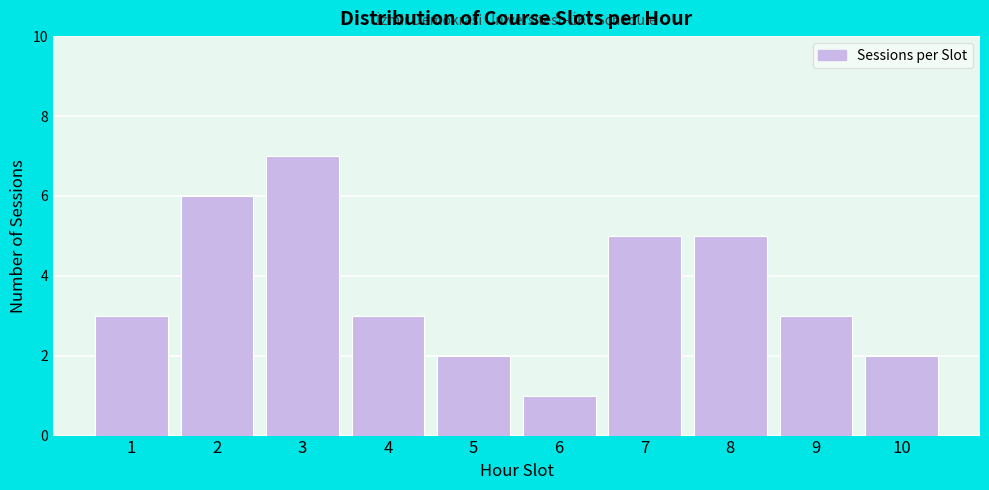

Reading left to right, extract all data points from this chart.

1=3	2=6	3=7	4=3	5=2	6=1	7=5	8=5	9=3	10=2